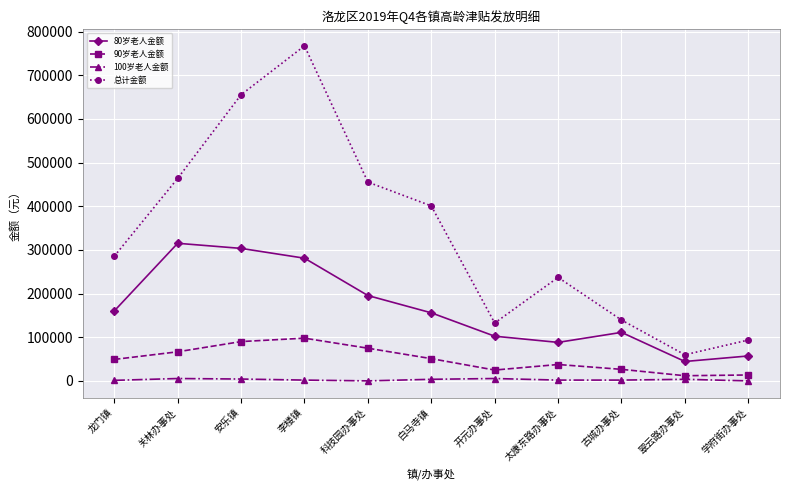

Which series has the largest total across all categories?

总计金额